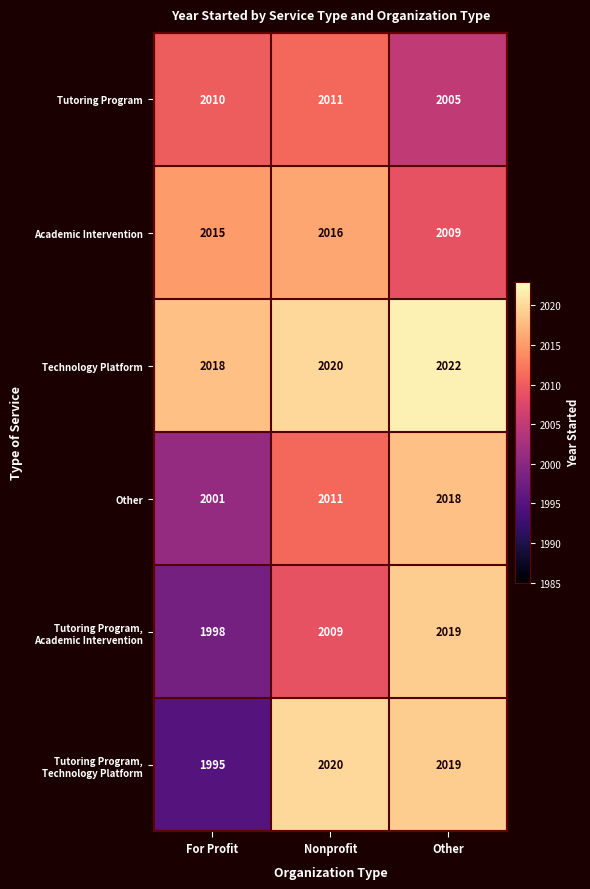

What is the difference between the highest and lowest values at For Profit?

23